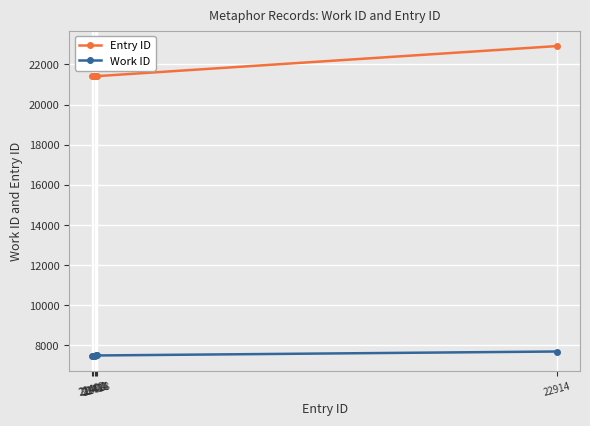

Count the number of data series in this chart.

2